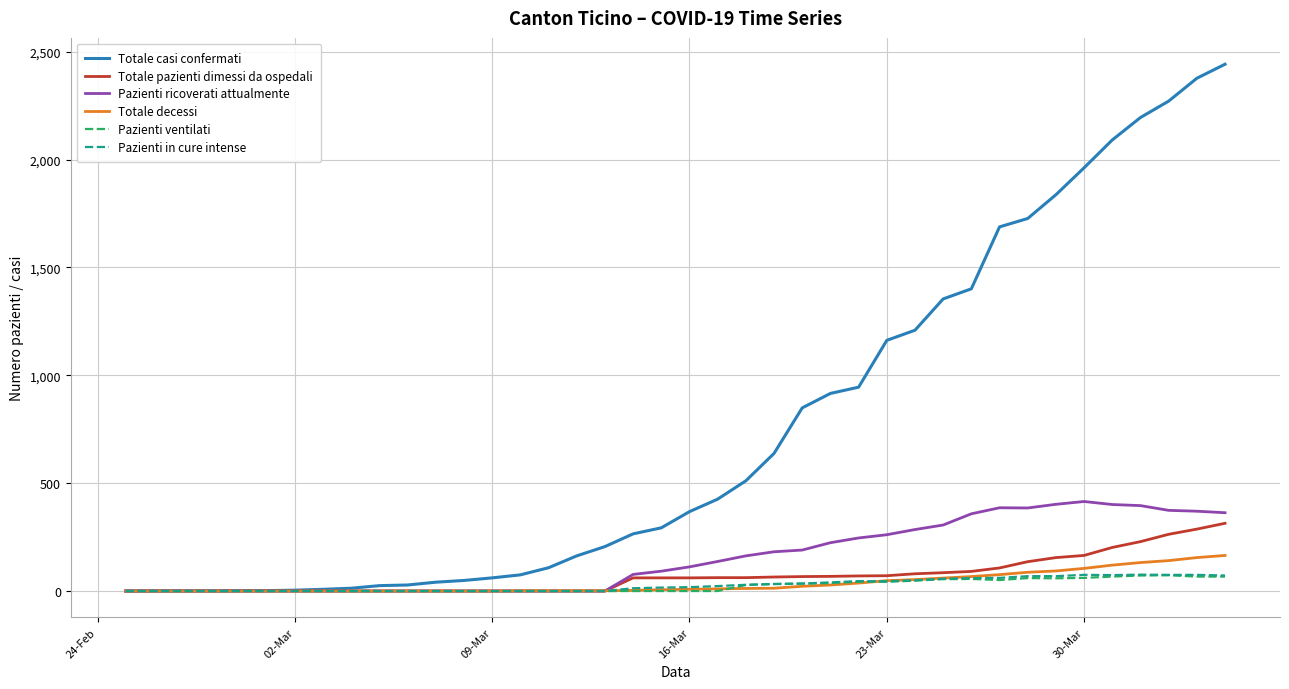

Does the chart display data point markers on the line(s)?

No